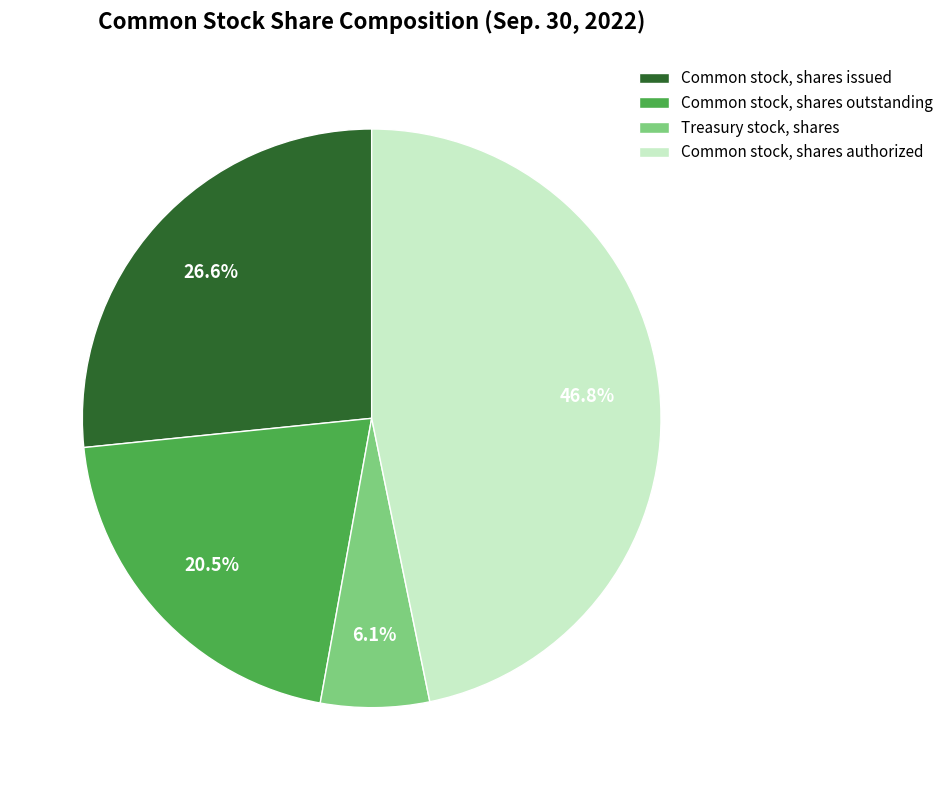

Does any single category account for the majority?

No